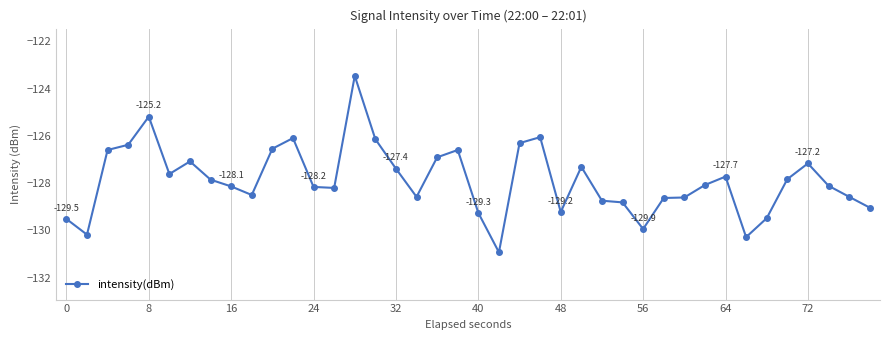

What is the greatest value displayed?

-123.5